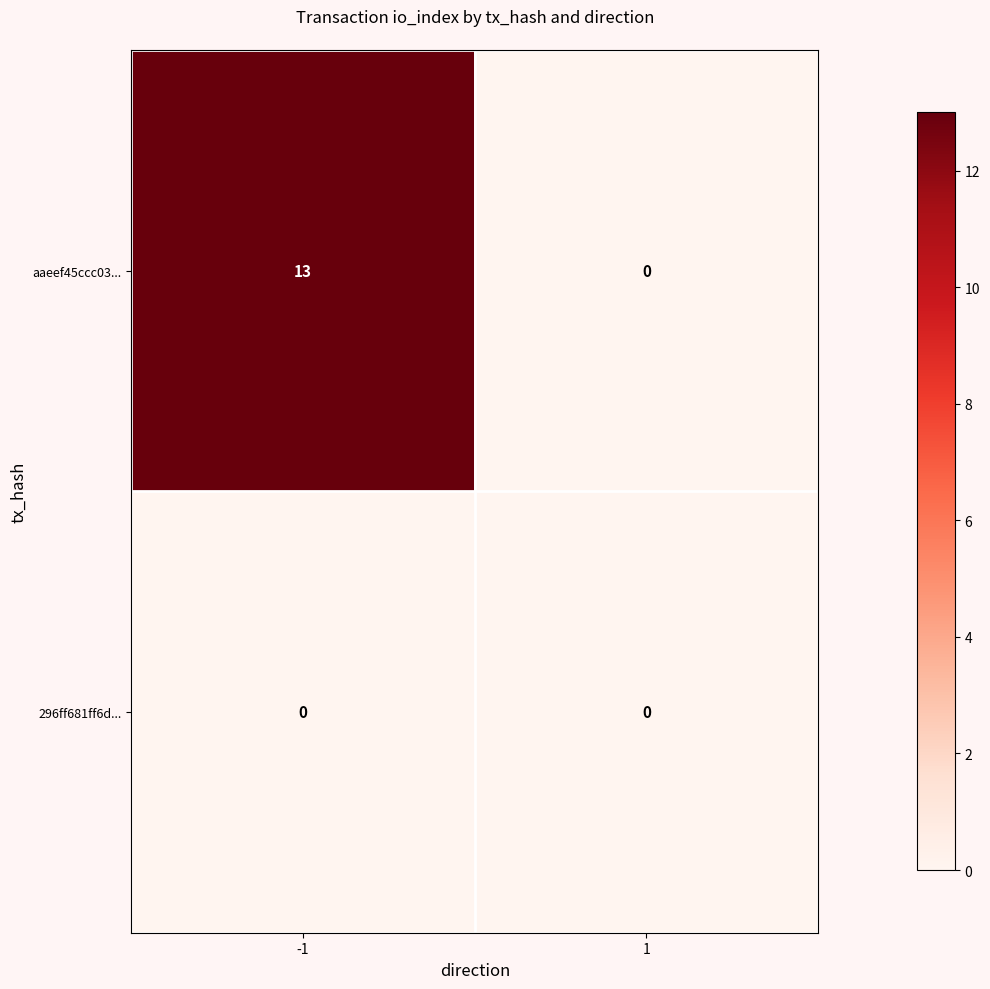

Which series has the largest total across all categories?

aaeef45ccc03...